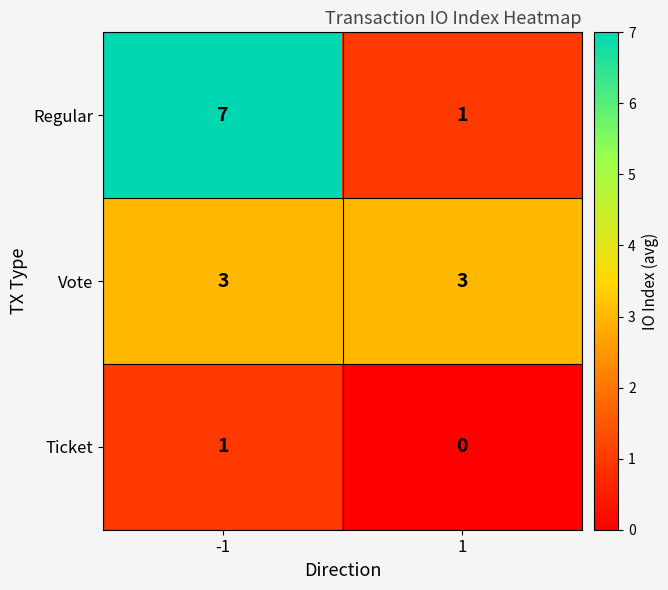

The value of Vote at -1 is 5. True or false?

False